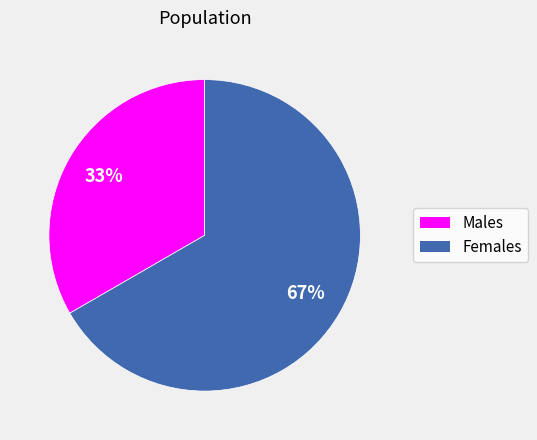

To the nearest percent, what is the average slice percentage?

50%